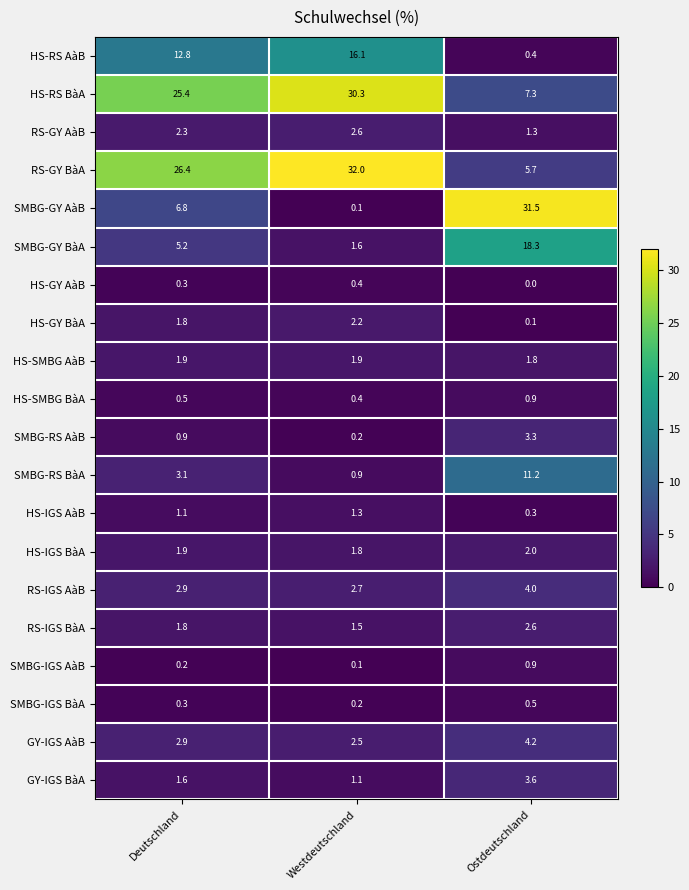

What is the highest value of the RS-GY BàA series?

32.0